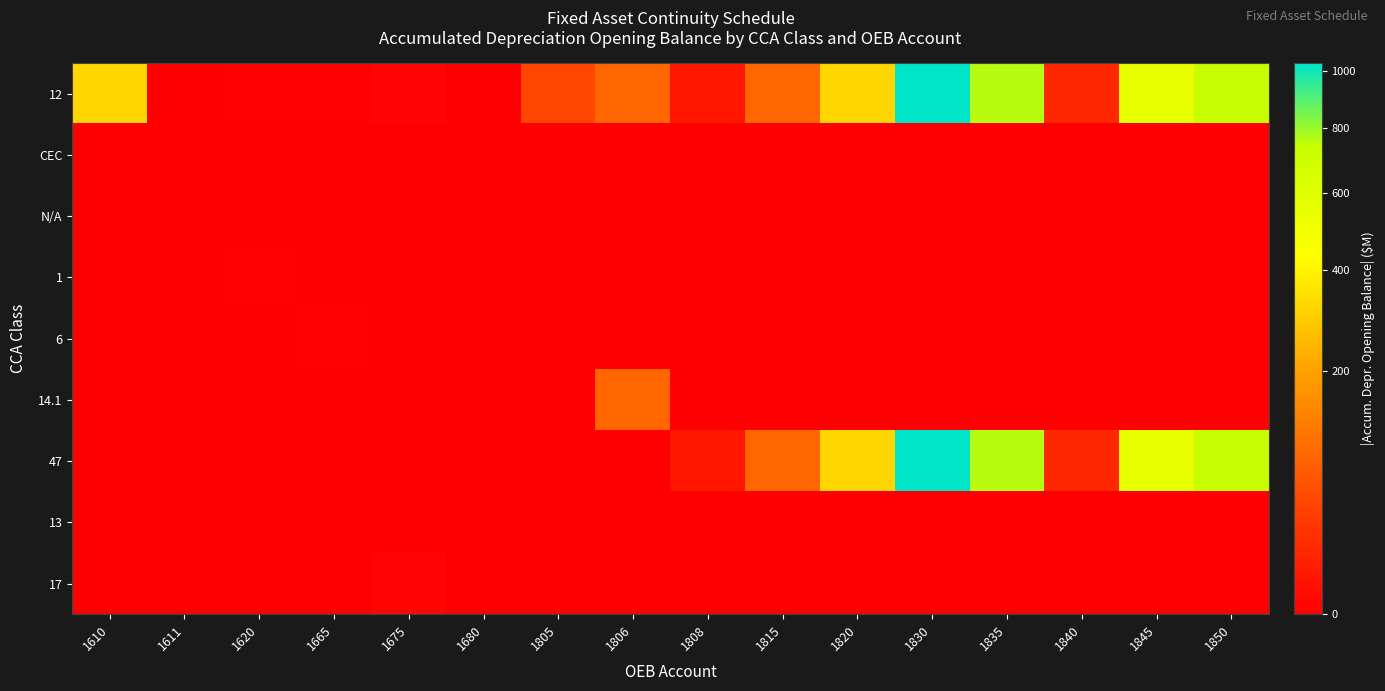

Reading right to left, list all the values displayed in this chart.

12: 1850=743.2	1845=549.3	1840=13.4	1835=762.7	1830=1027.9	1820=321.0	1815=85.1	1808=4.2	1806=83.8	1805=43.1	1680=0.0	1675=0.2	1665=0.1	1620=0.0	1611=0.0	1610=323.7
CEC: 1850=0.0	1845=0.0	1840=0.0	1835=0.0	1830=0.0	1820=0.0	1815=0.0	1808=0.0	1806=0.0	1805=0.0	1680=0.0	1675=0.0	1665=0.0	1620=0.0	1611=0.0	1610=0.0
N/A: 1850=0.0	1845=0.0	1840=0.0	1835=0.0	1830=0.0	1820=0.0	1815=0.0	1808=0.0	1806=0.0	1805=0.0	1680=0.0	1675=0.0	1665=0.0	1620=0.0	1611=0.0	1610=0.0
1: 1850=0.0	1845=0.0	1840=0.0	1835=0.0	1830=0.0	1820=0.0	1815=0.0	1808=0.0	1806=0.0	1805=0.0	1680=0.0	1675=0.0	1665=0.0	1620=0.0	1611=0.0	1610=0.0
6: 1850=0.0	1845=0.0	1840=0.0	1835=0.0	1830=0.0	1820=0.0	1815=0.0	1808=0.0	1806=0.0	1805=0.0	1680=0.0	1675=0.0	1665=0.1	1620=0.0	1611=0.0	1610=0.0
14.1: 1850=0.0	1845=0.0	1840=0.0	1835=0.0	1830=0.0	1820=0.0	1815=0.0	1808=0.0	1806=83.8	1805=0.0	1680=0.0	1675=0.0	1665=0.0	1620=0.0	1611=0.0	1610=0.0
47: 1850=743.2	1845=549.3	1840=13.4	1835=762.7	1830=1027.9	1820=321.0	1815=85.1	1808=4.2	1806=0.0	1805=0.0	1680=0.0	1675=0.0	1665=0.0	1620=0.0	1611=0.0	1610=0.0
13: 1850=0.0	1845=0.0	1840=0.0	1835=0.0	1830=0.0	1820=0.0	1815=0.0	1808=0.0	1806=0.0	1805=0.0	1680=0.0	1675=0.0	1665=0.0	1620=0.0	1611=0.0	1610=0.0
17: 1850=0.0	1845=0.0	1840=0.0	1835=0.0	1830=0.0	1820=0.0	1815=0.0	1808=0.0	1806=0.0	1805=0.0	1680=0.0	1675=0.2	1665=0.0	1620=0.0	1611=0.0	1610=0.0